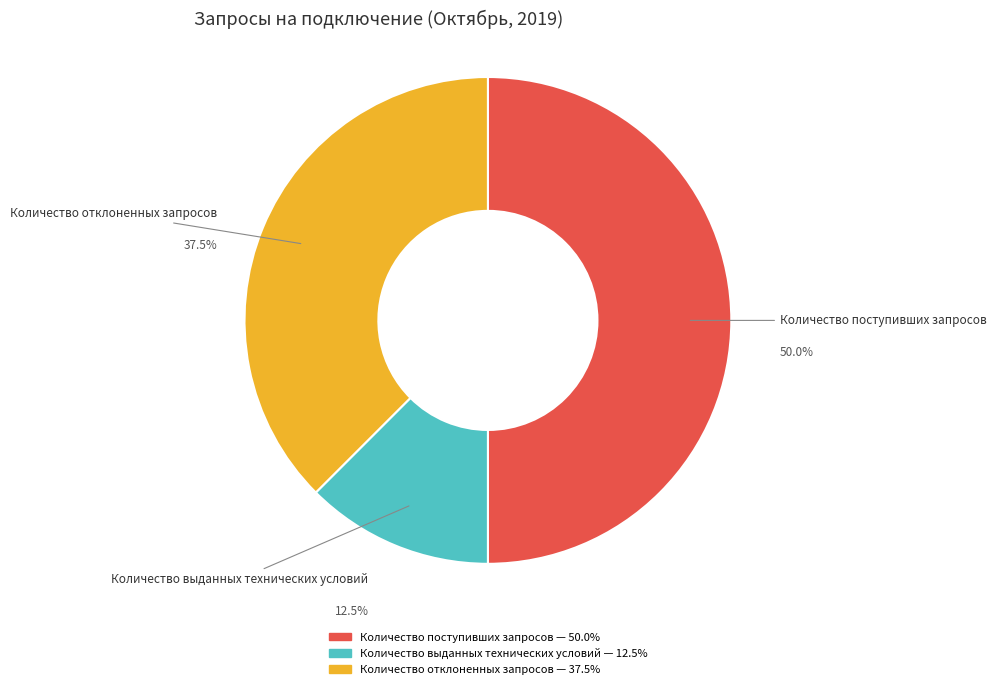

Does Количество выданных технических условий represent more than half of the total?

No